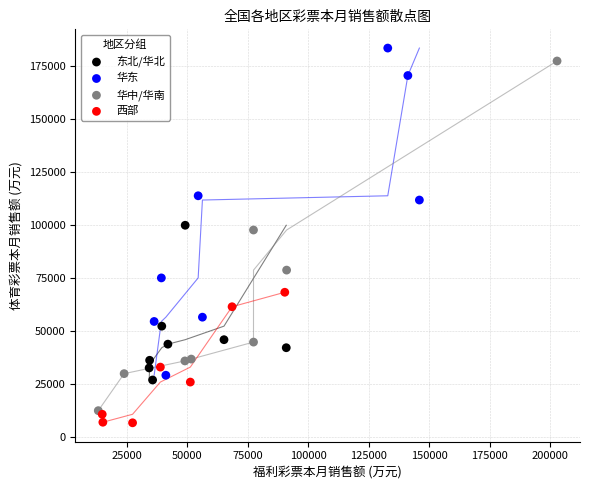

Which series has the largest Y range (max minus min)?

华中/华南